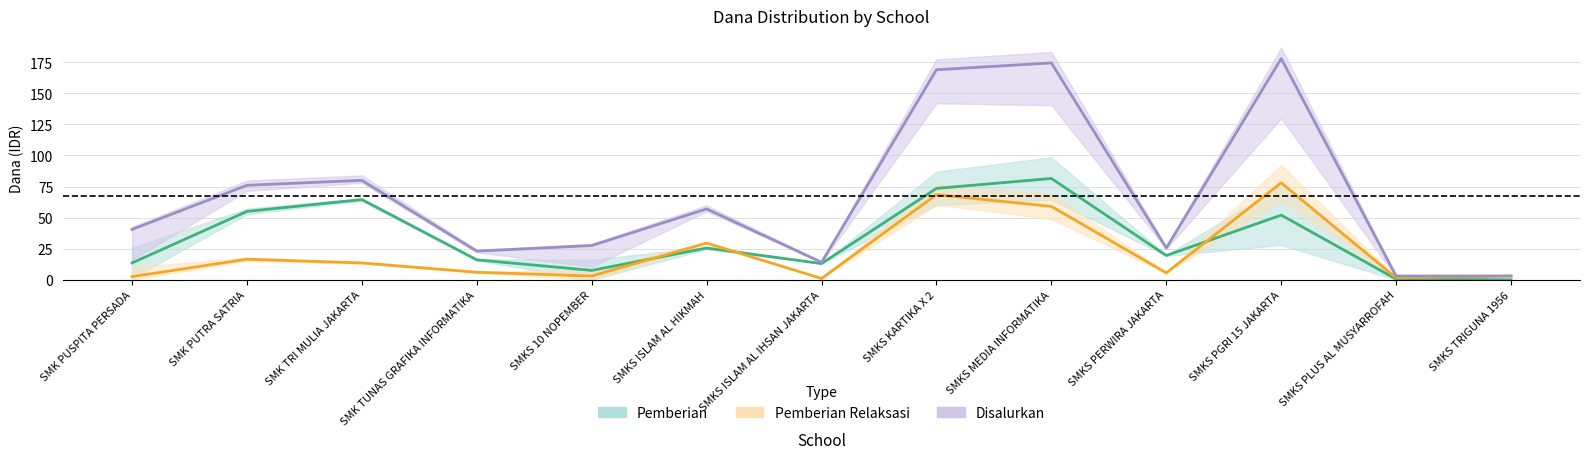

Between SMKS KARTIKA X 2 and SMKS ISLAM AL HIKMAH, which is larger?

SMKS KARTIKA X 2